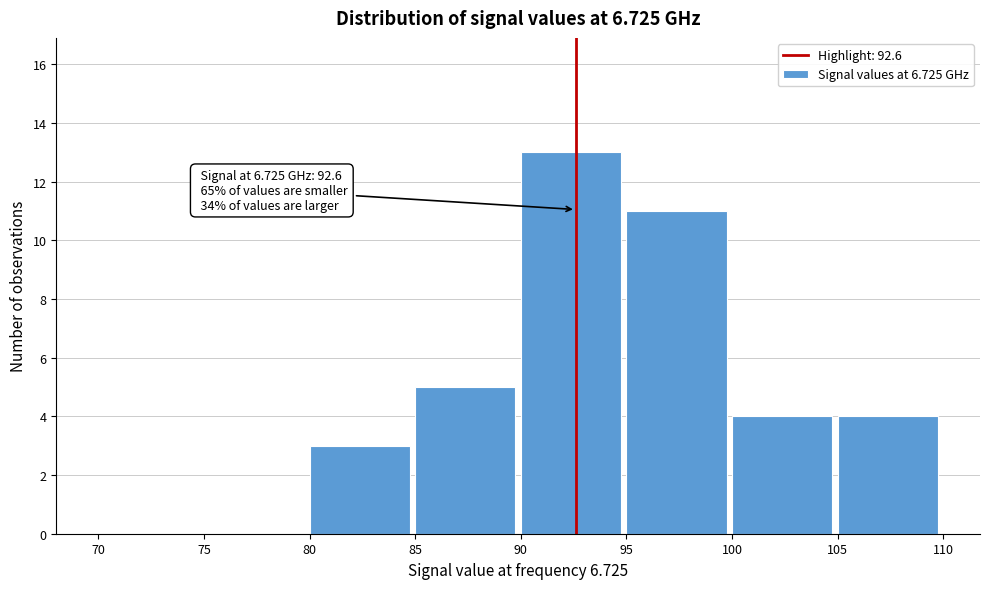

Which range on the x-axis has the tallest bar?

90 to 95